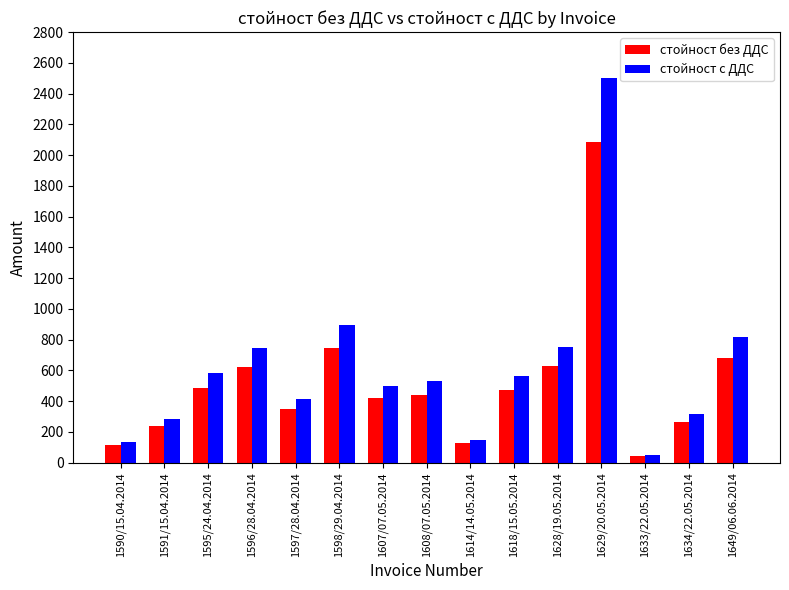

True or false: стойност без ДДС has a value of 484.9 at 1595/24.04.2014.

True